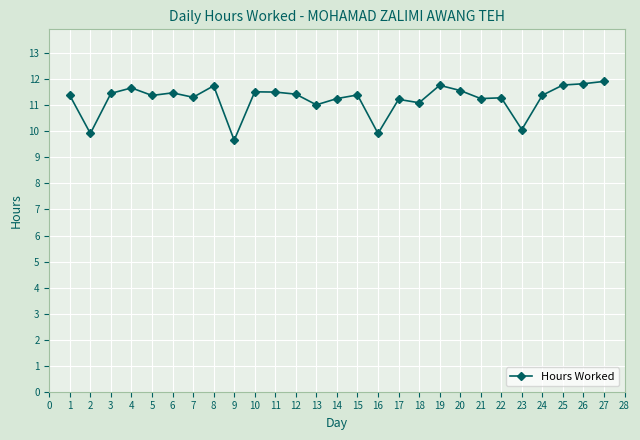

True or false: the data has more than 1 interior local peaks.

True